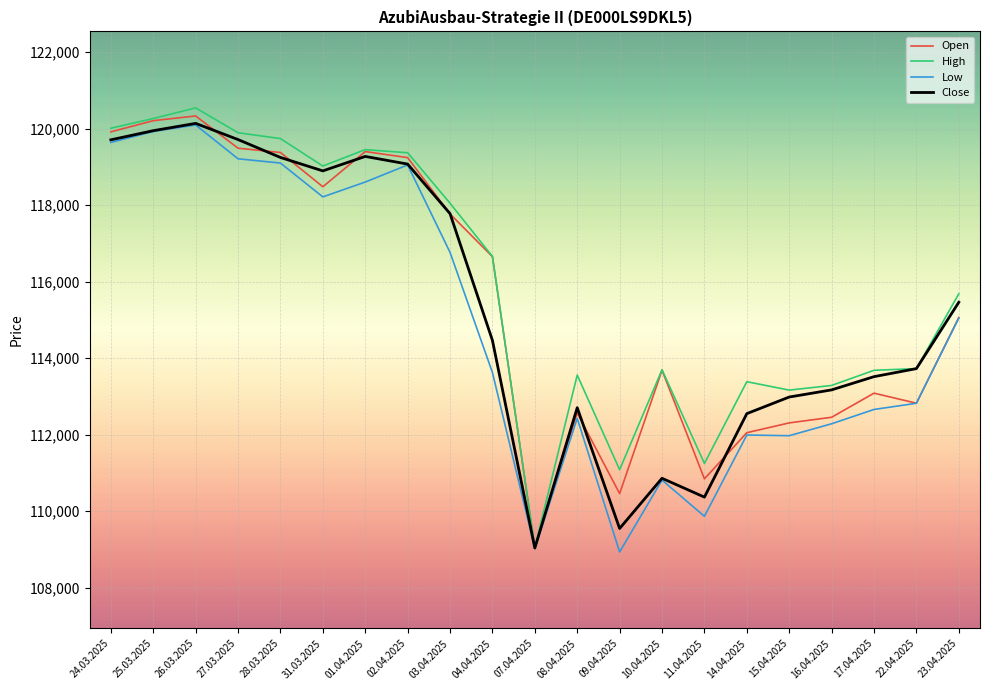

Between 27.03.2025 and 03.04.2025, which series saw the biggest shift?

Low